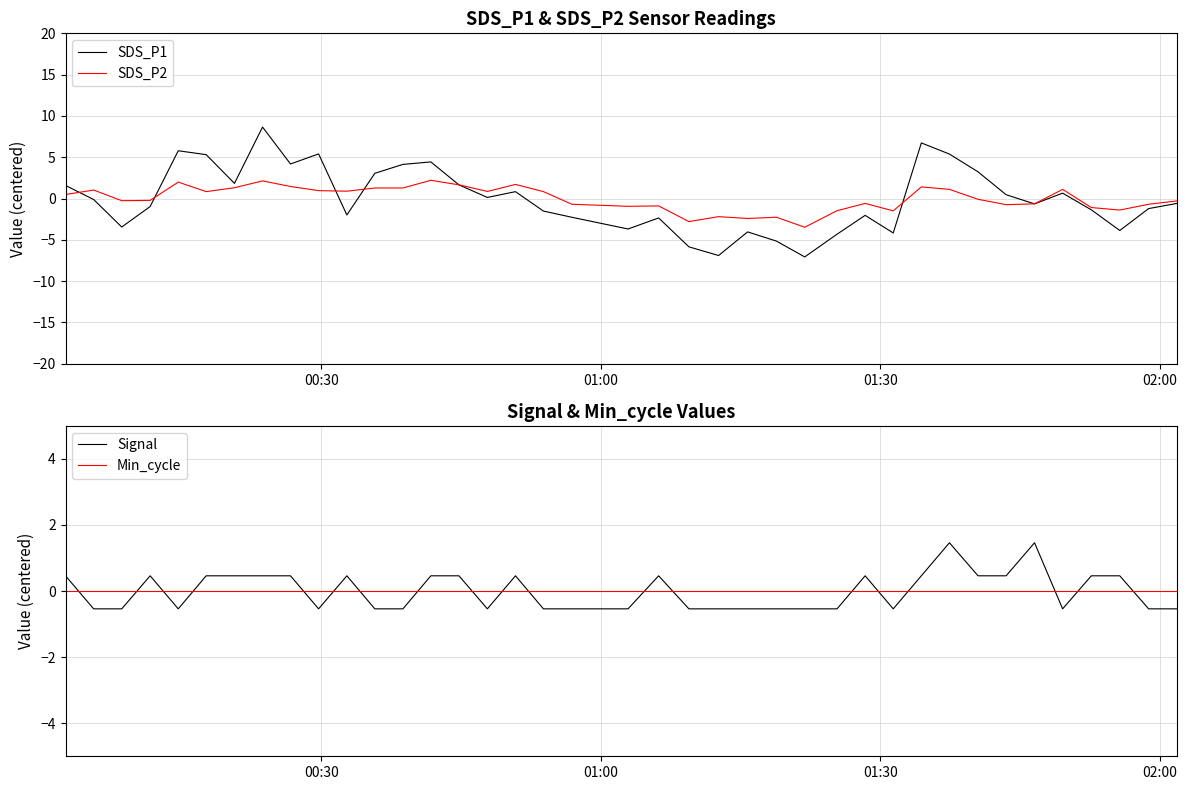

What is the difference between the second highest and minimum values in the Signal series?

2.0